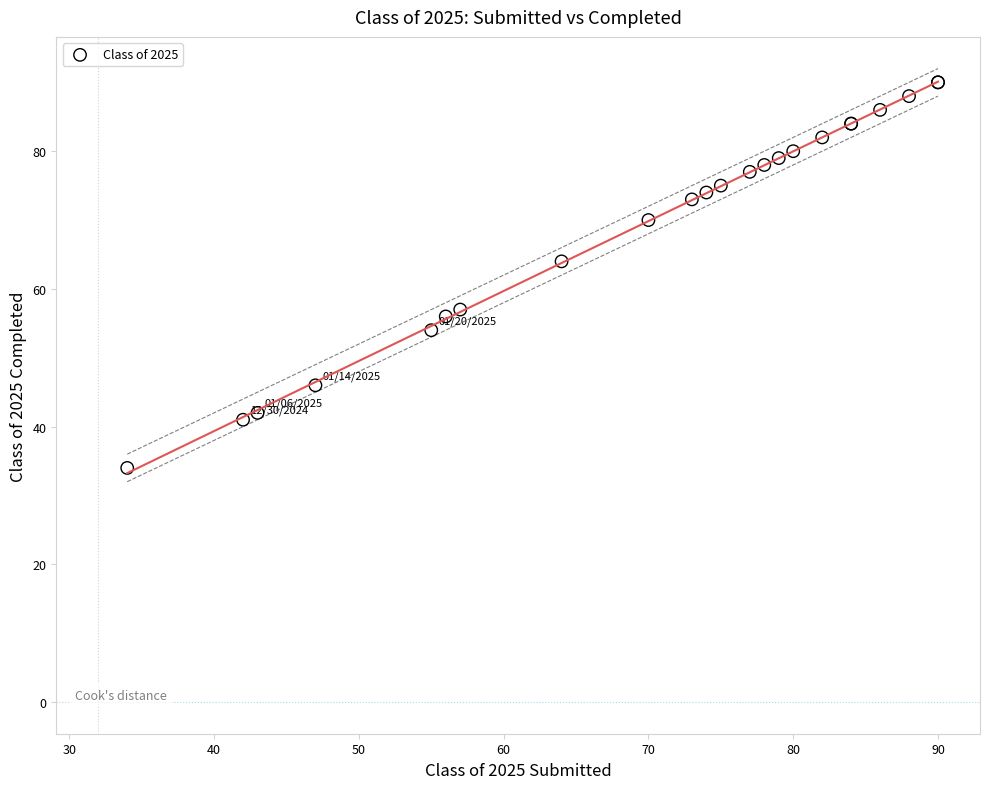

What Y value in the scatter plot is closest to 62?

64